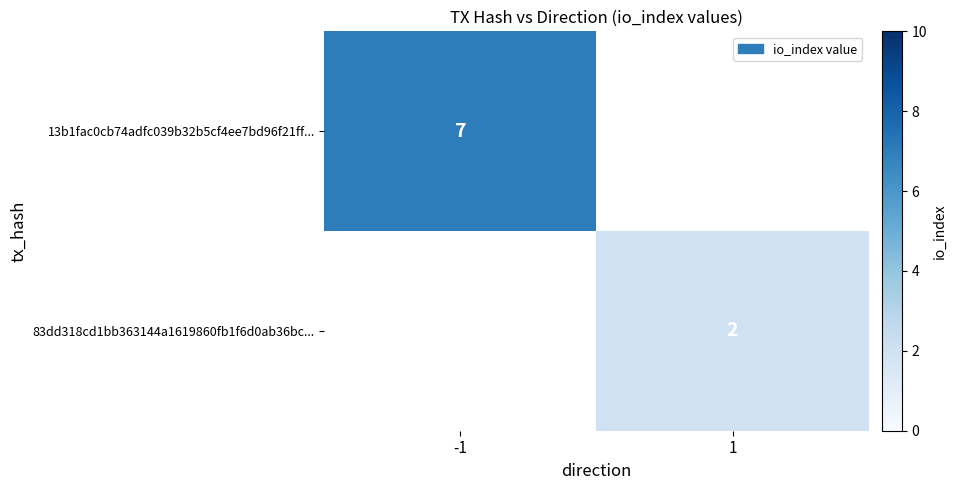

Is it true that 83dd318cd1bb363144a1619860fb1f6d0ab36bc... equals 3.2 at 1?

False